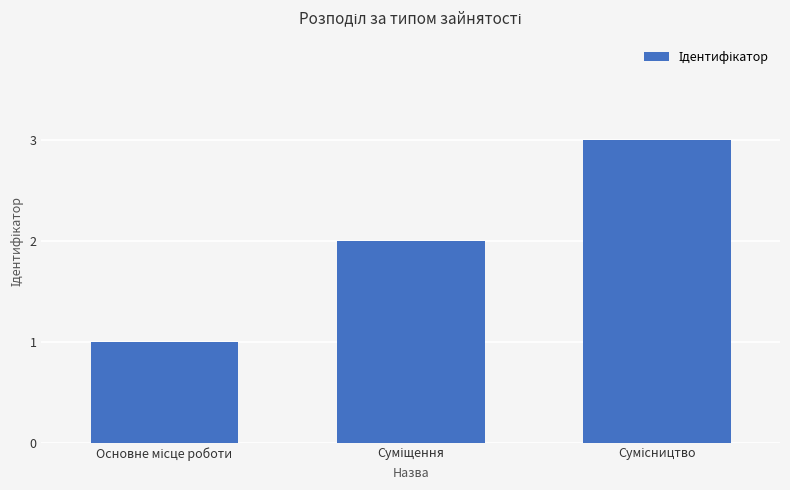

What is the greatest value displayed?

3